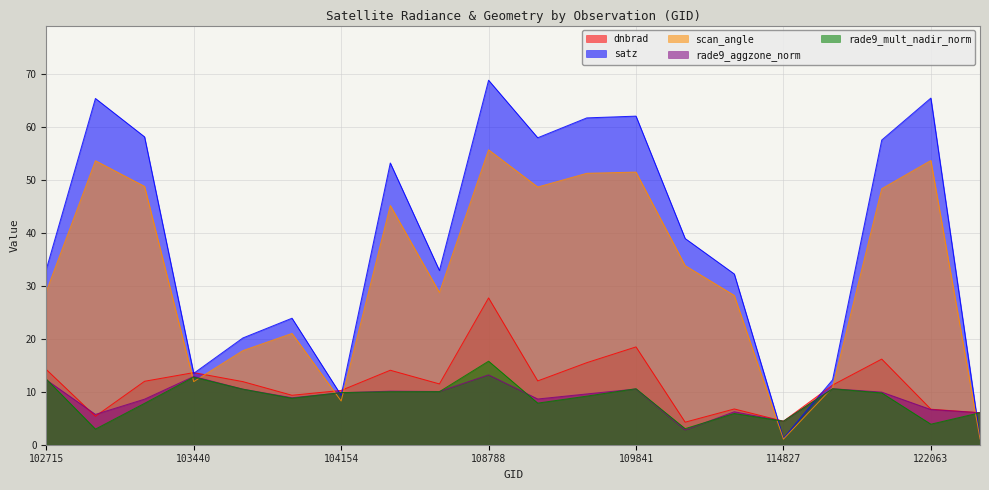

At which label does rade9_aggzone_norm reach its peak?

108788